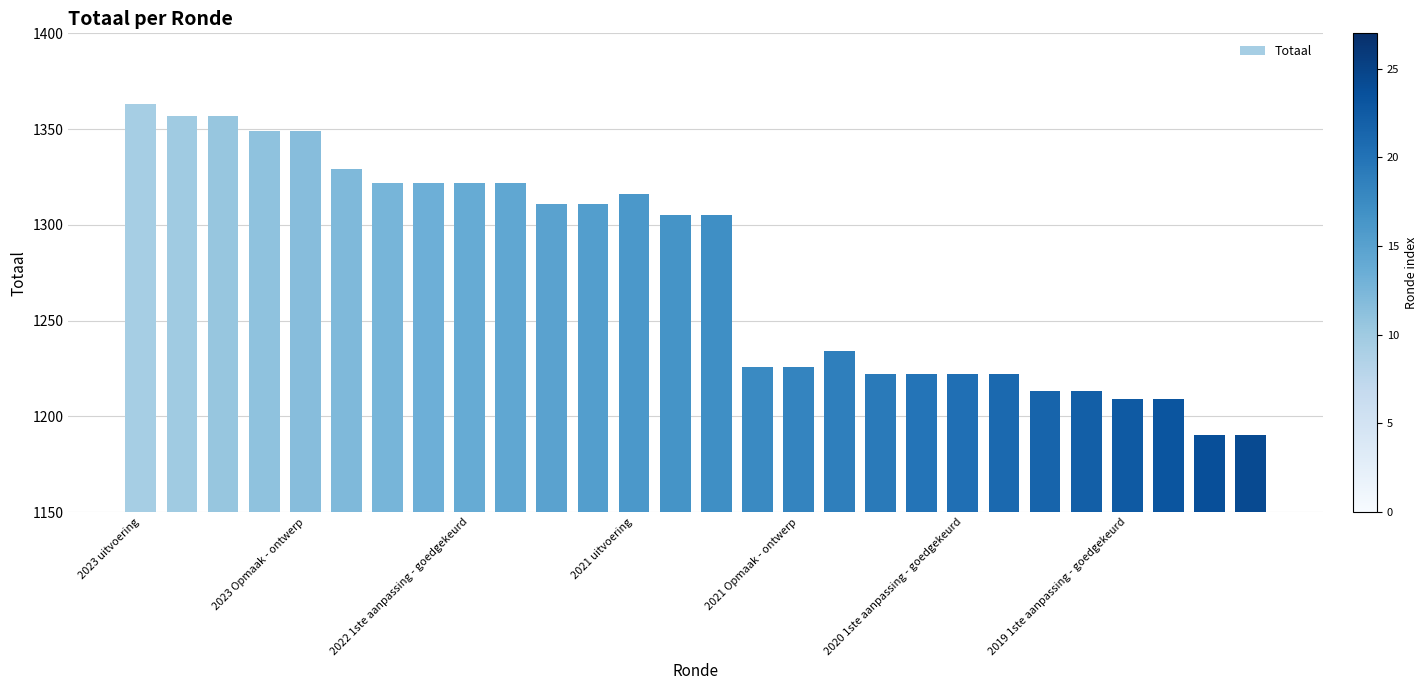

Does the chart contain any negative values?

No